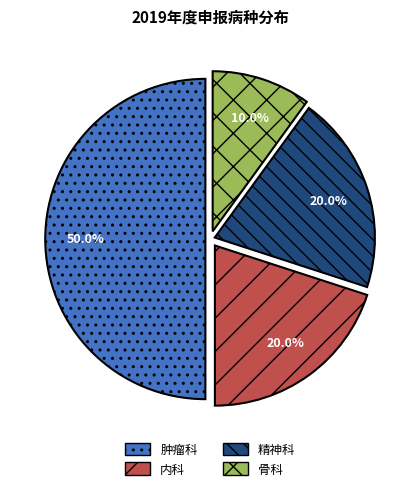

True or false: 内科 accounts for 29% of the total.

False